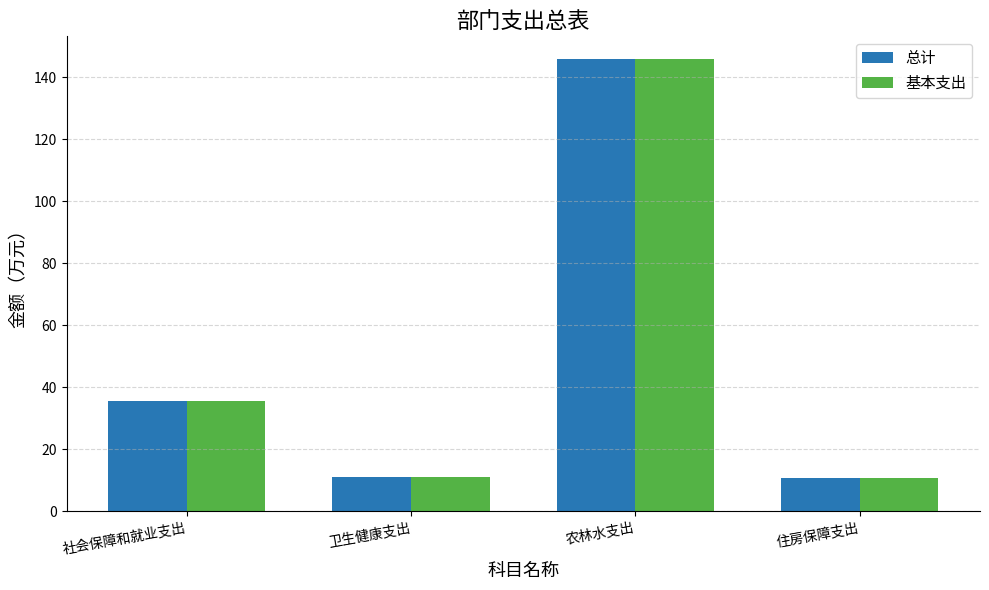

What is the difference between the 基本支出 values at 住房保障支出 and 农林水支出?

135.1